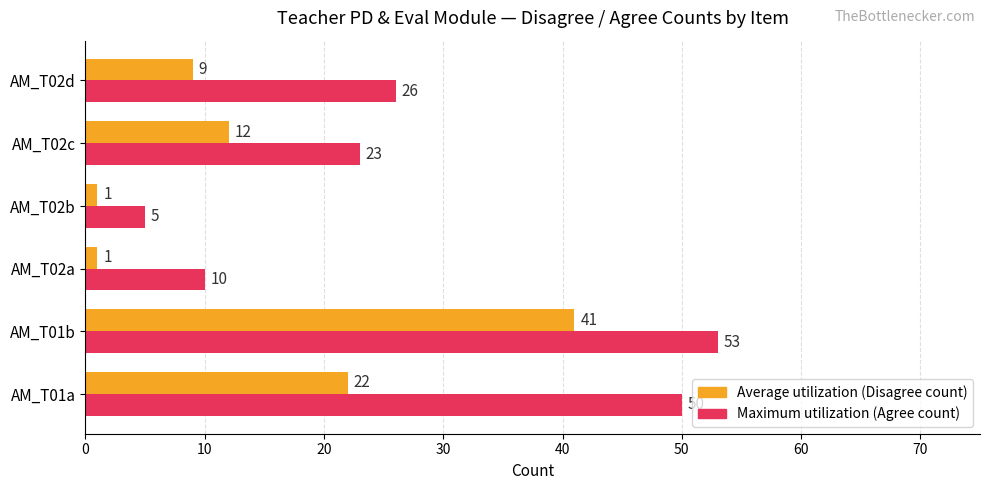

List the labels in order of Maximum utilization (Agree count) value, smallest first.

AM_T02b, AM_T02a, AM_T02c, AM_T02d, AM_T01a, AM_T01b